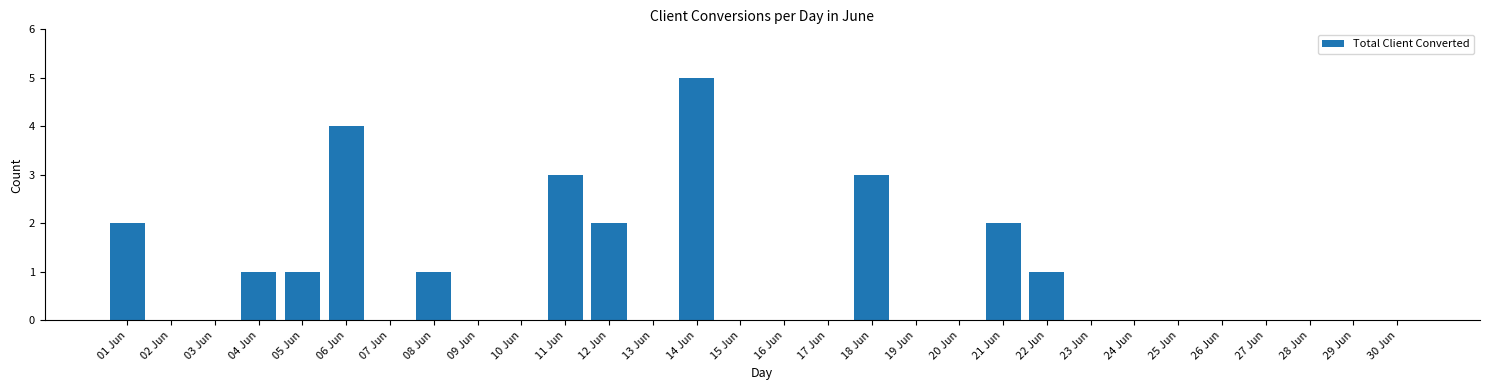

Reading right to left, extract all data points from this chart.

30 Jun=0	29 Jun=0	28 Jun=0	27 Jun=0	26 Jun=0	25 Jun=0	24 Jun=0	23 Jun=0	22 Jun=1	21 Jun=2	20 Jun=0	19 Jun=0	18 Jun=3	17 Jun=0	16 Jun=0	15 Jun=0	14 Jun=5	13 Jun=0	12 Jun=2	11 Jun=3	10 Jun=0	09 Jun=0	08 Jun=1	07 Jun=0	06 Jun=4	05 Jun=1	04 Jun=1	03 Jun=0	02 Jun=0	01 Jun=2